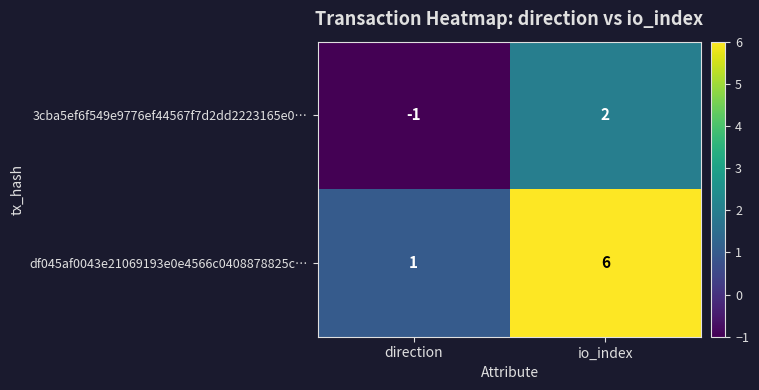

Which category has the highest value in the df045af0043e21069193e0e4566c0408878825c… series?

io_index